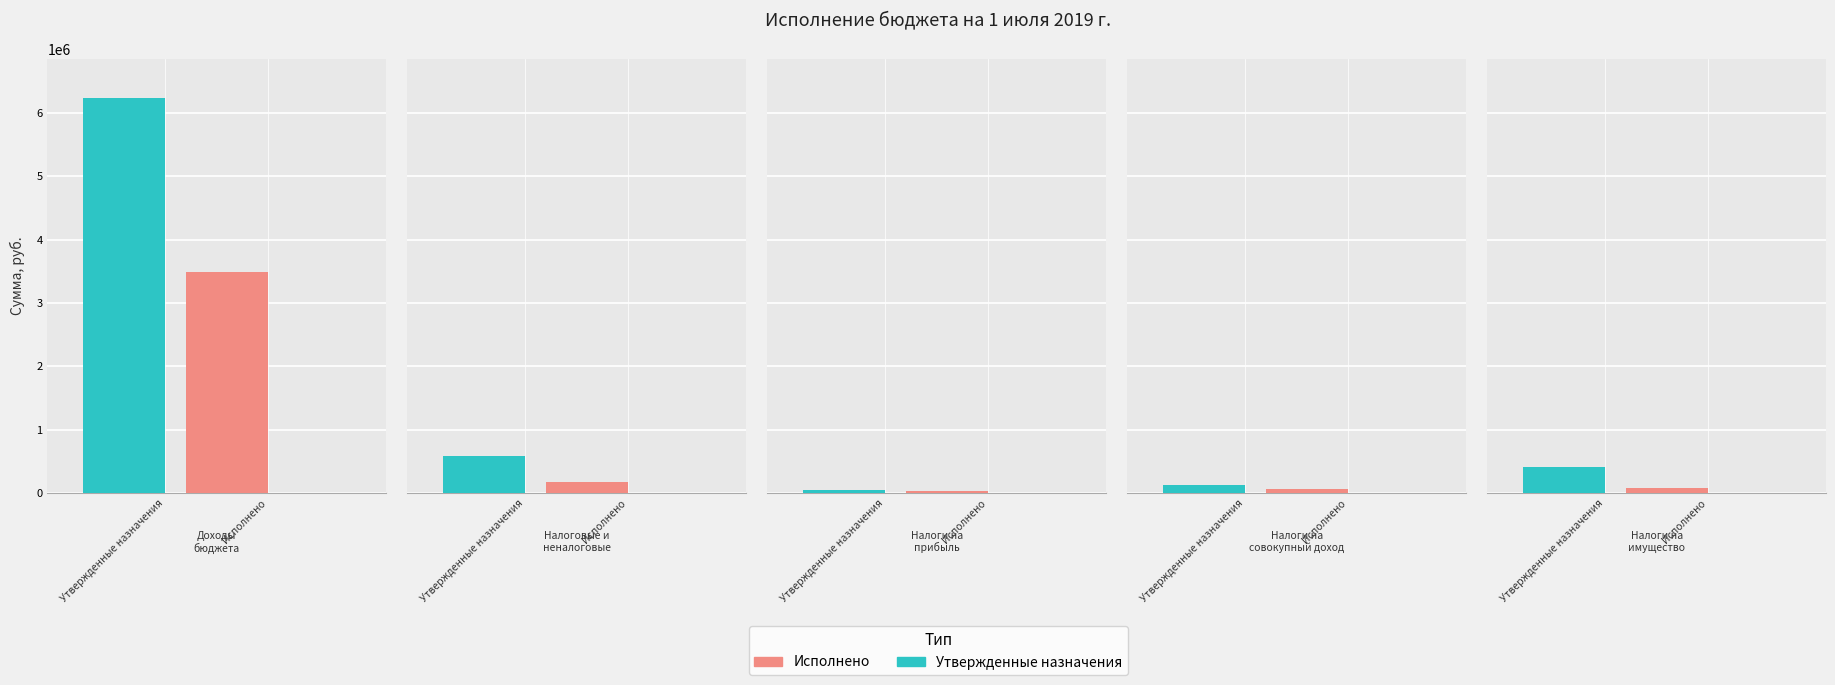

What is the label of the 5th bar from the left?

НАЛОГИ НА ИМУЩЕСТВО